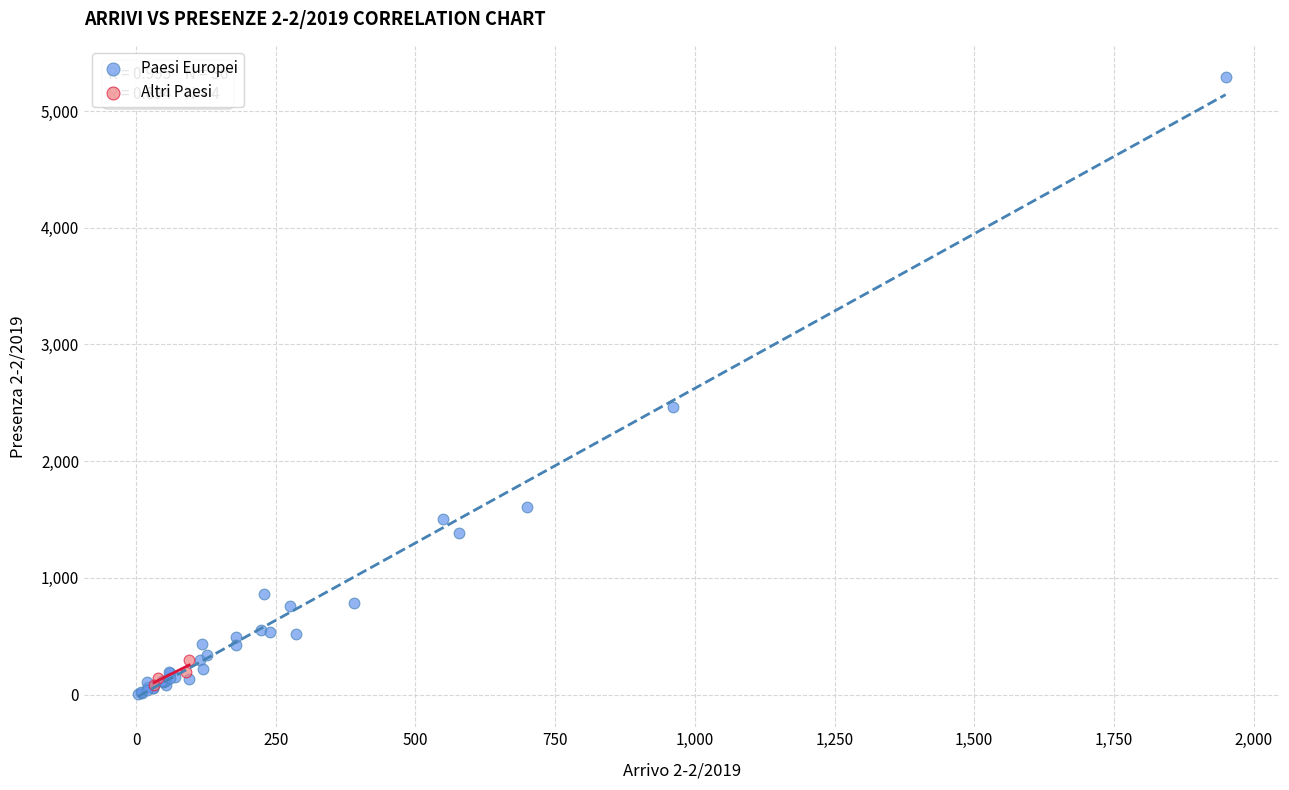

Which series reaches the maximum Y coordinate?

Paesi Europei